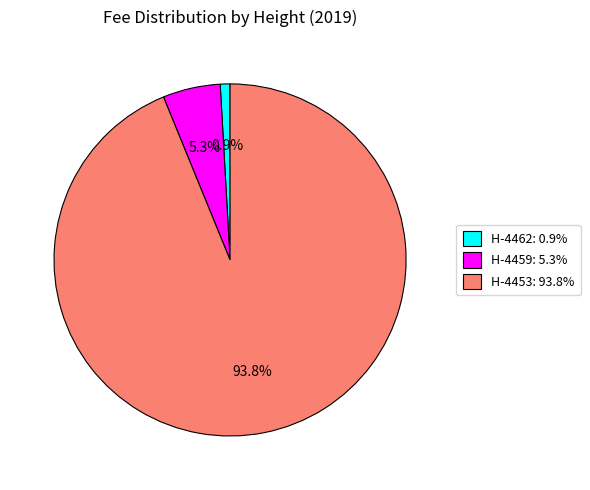

Which category has the smallest portion of the pie?

H-4462: 0.9%